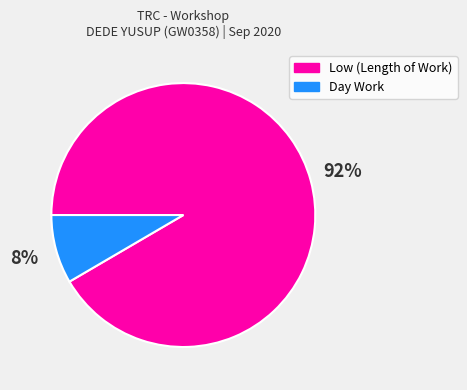

Is there a majority slice in this chart?

Yes